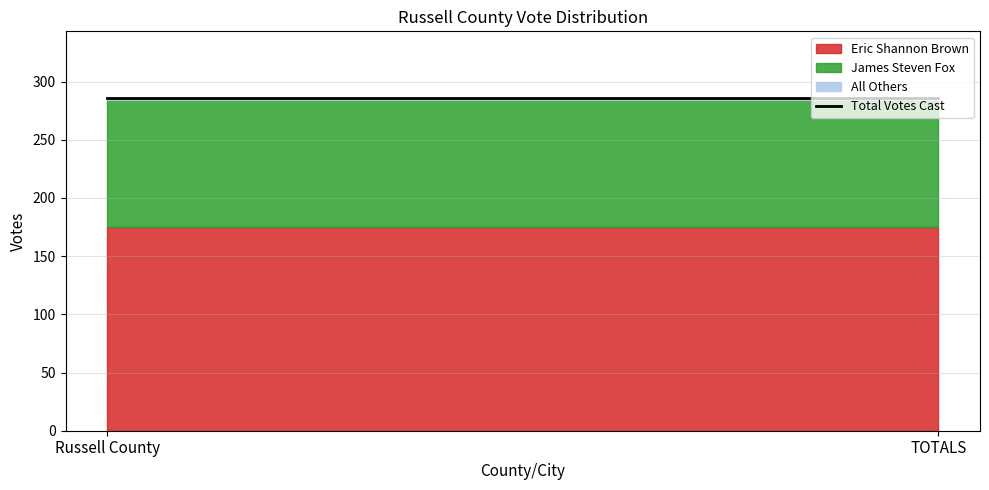

Which series has the widest spread of values?

Eric Shannon Brown